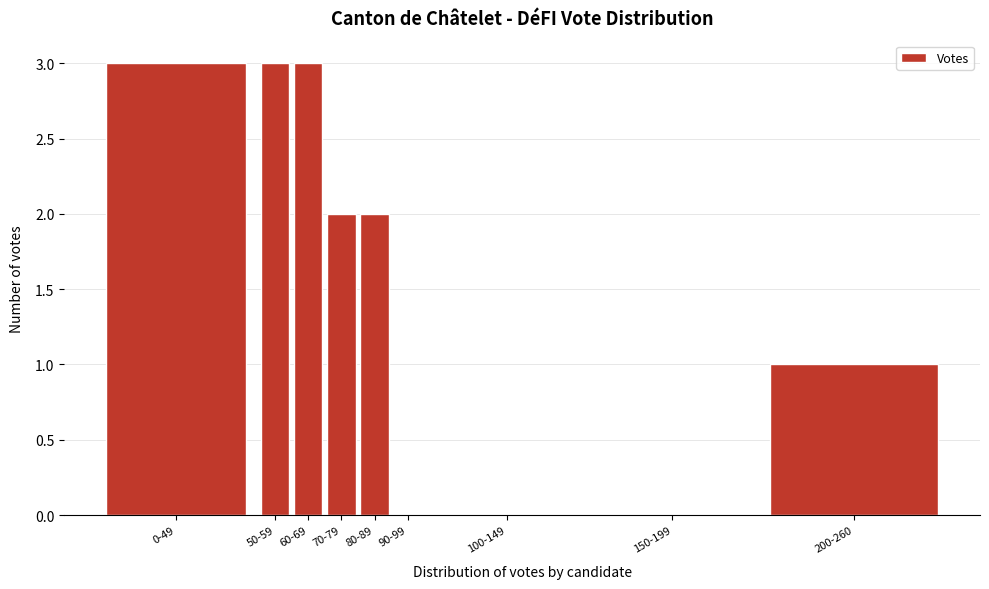

Reading right to left, extract all data points from this chart.

200-260=1	150-199=0	100-149=0	90-99=0	80-89=2	70-79=2	60-69=3	50-59=3	0-49=3